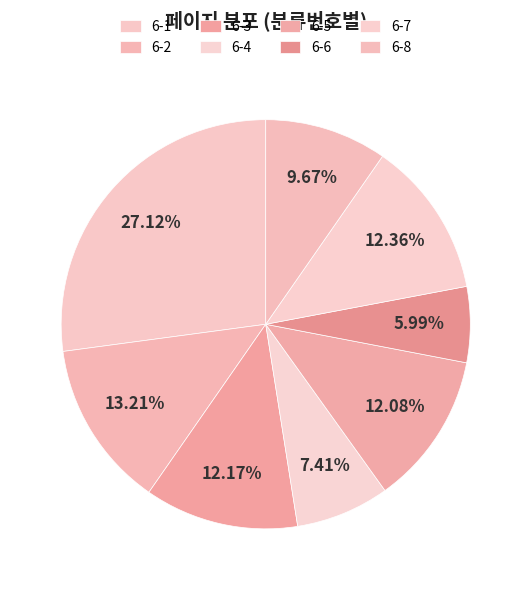

Do 6-3 and 6-8 together represent more than half of the pie?

No